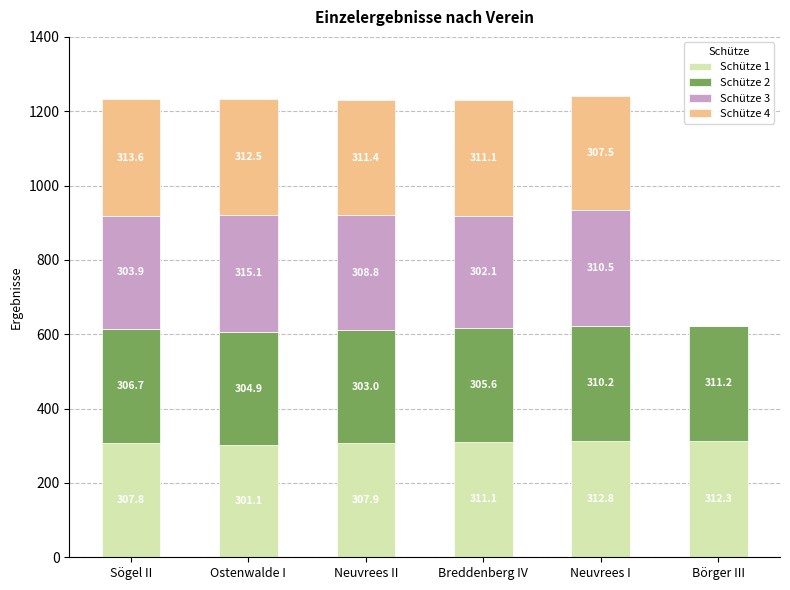

What are all the series names shown in the legend?

Schütze 1, Schütze 2, Schütze 3, Schütze 4